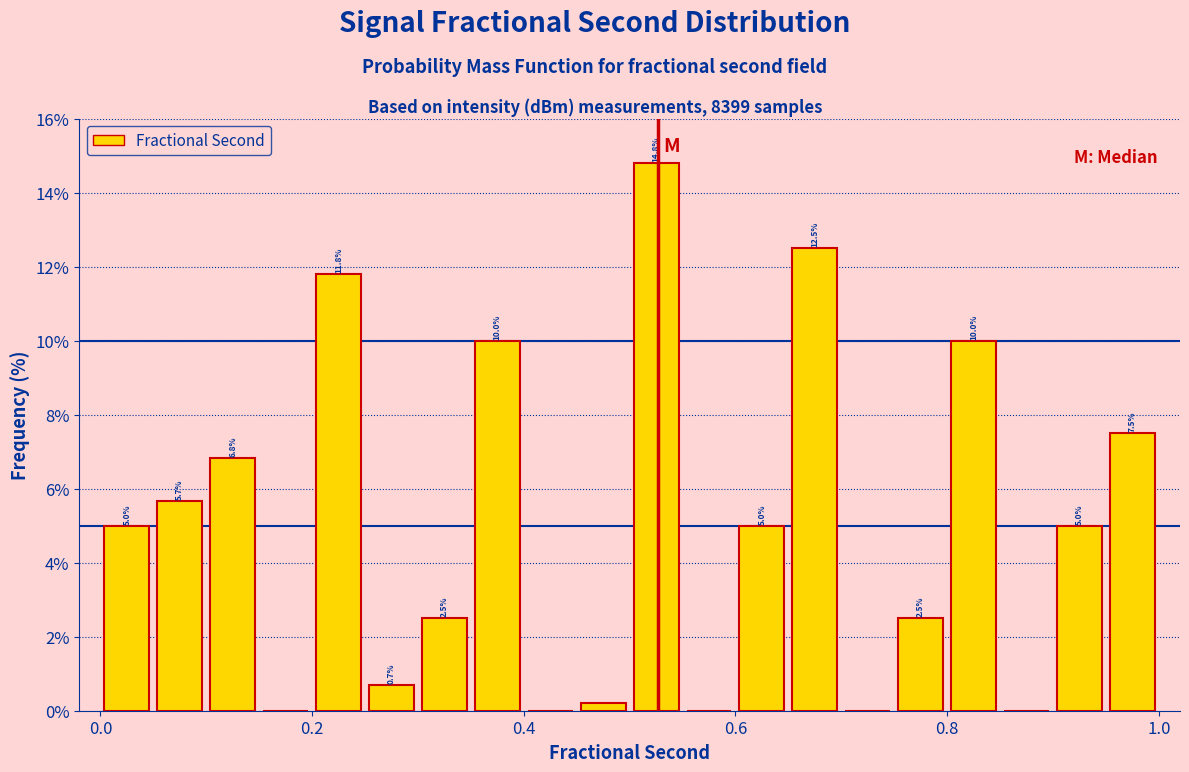

Read against the x-axis, roughly where is the centre of the tallest bar?

0.52